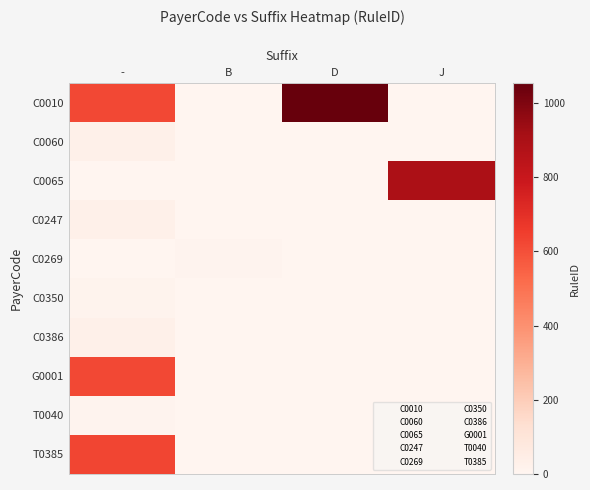

Which series has the largest total across all categories?

C0010